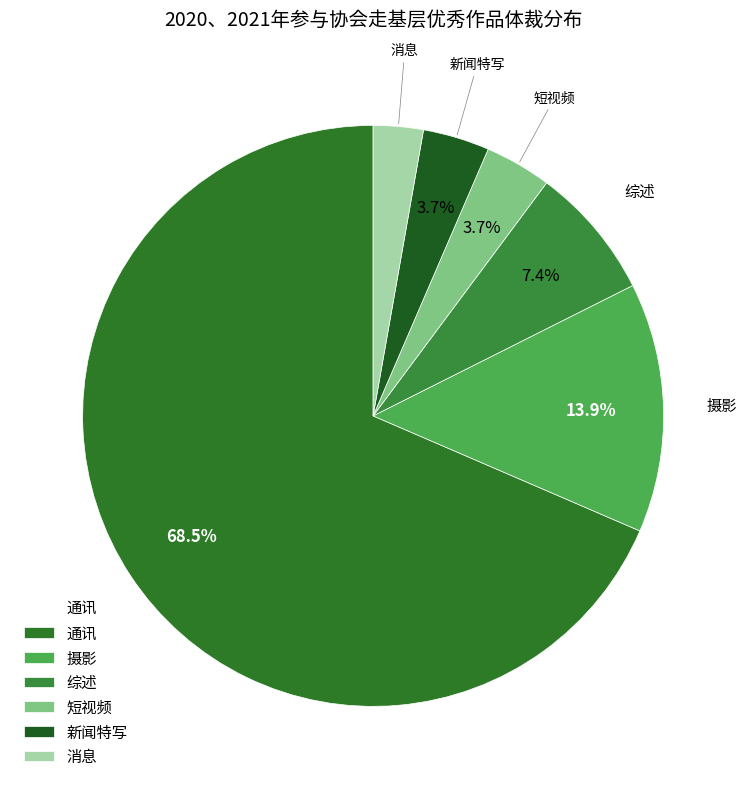

Is the sum of 消息 and 短视频 greater than half?

No